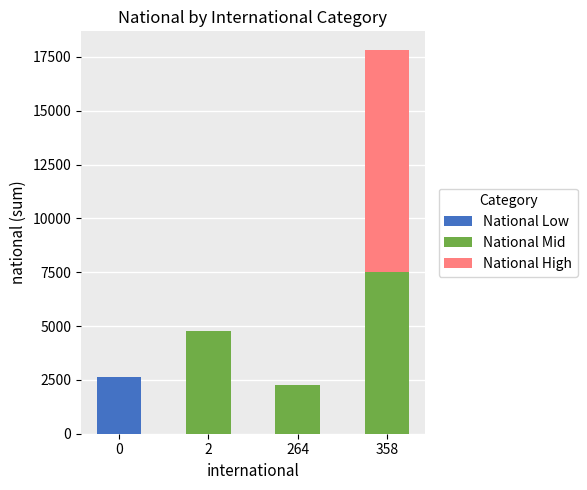

What is the sum of all National Low values?

2653